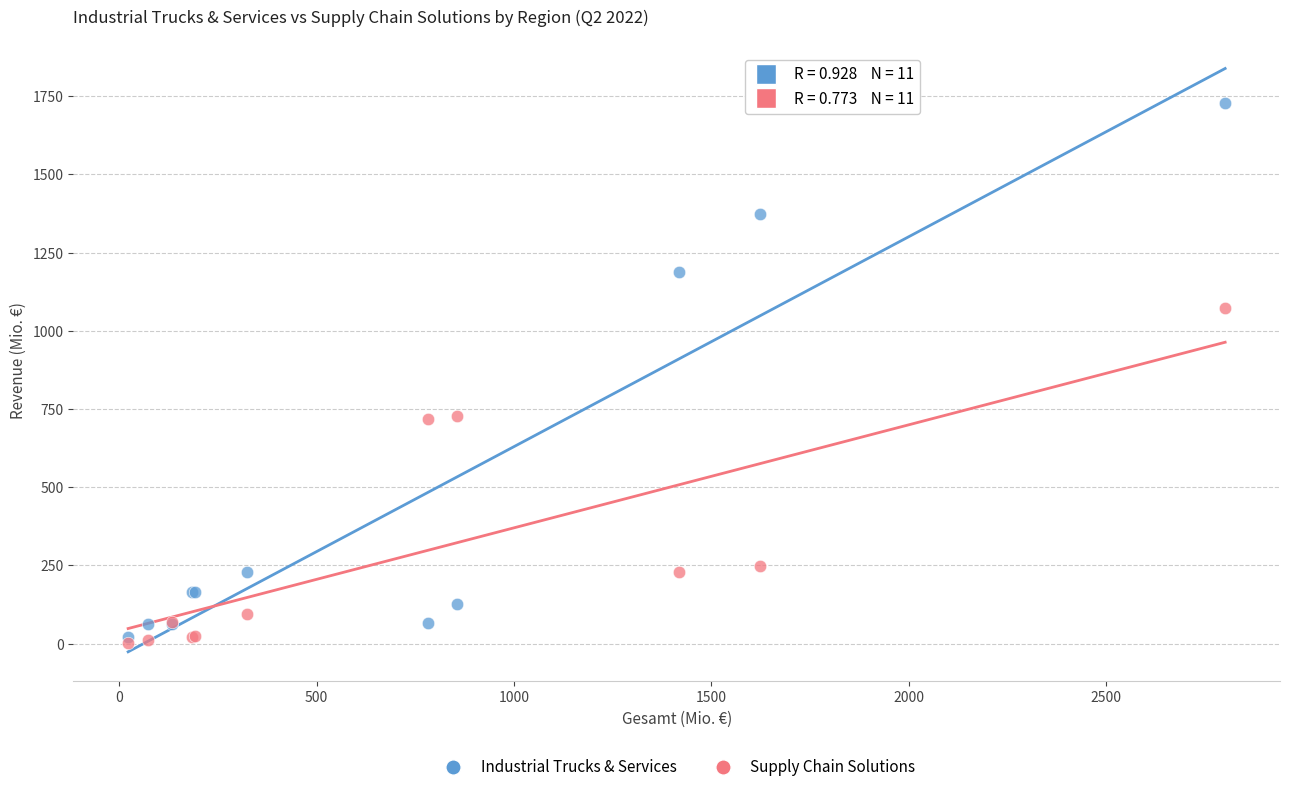

Which series reaches the maximum Y coordinate?

Industrial Trucks & Services